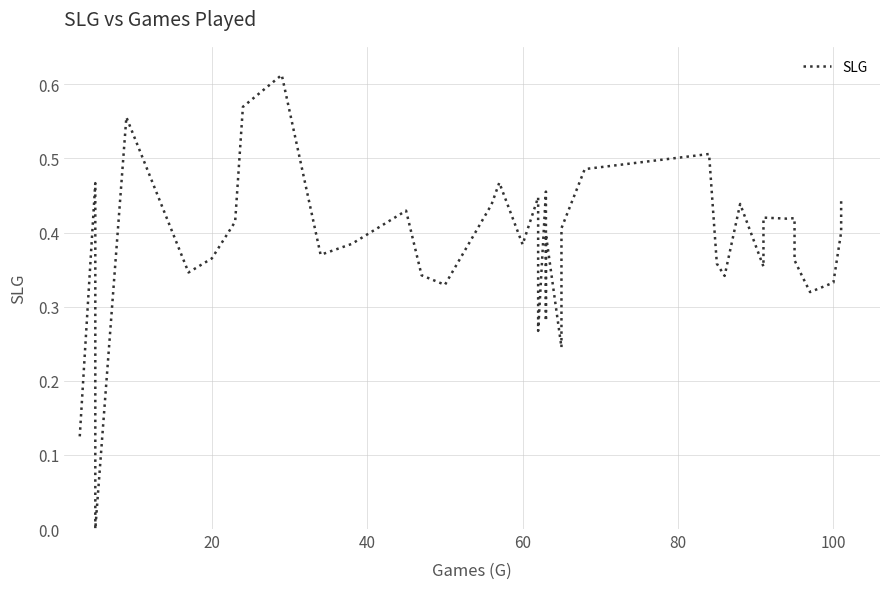

What is the difference between the second highest and minimum values?

0.6